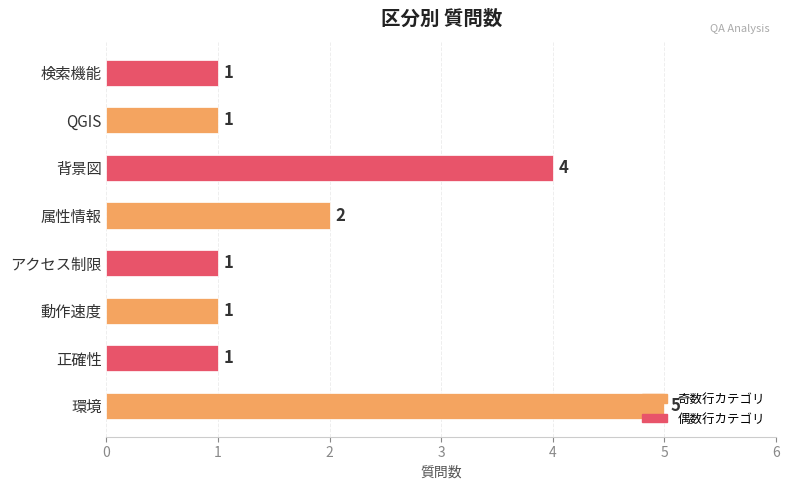

What is the average value?

2